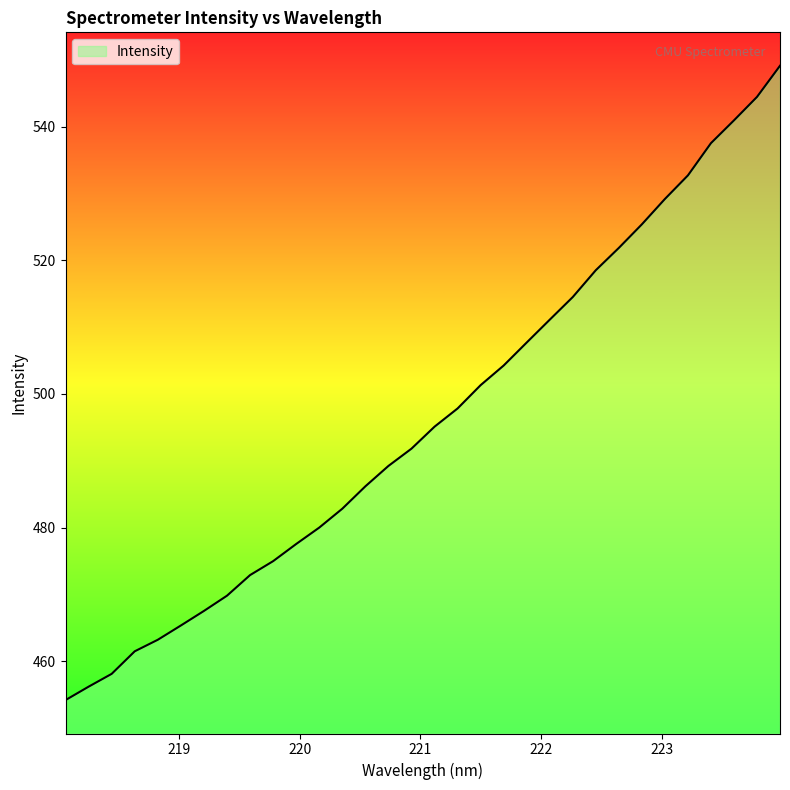

What is the difference between the maximum and second lowest values?

92.9